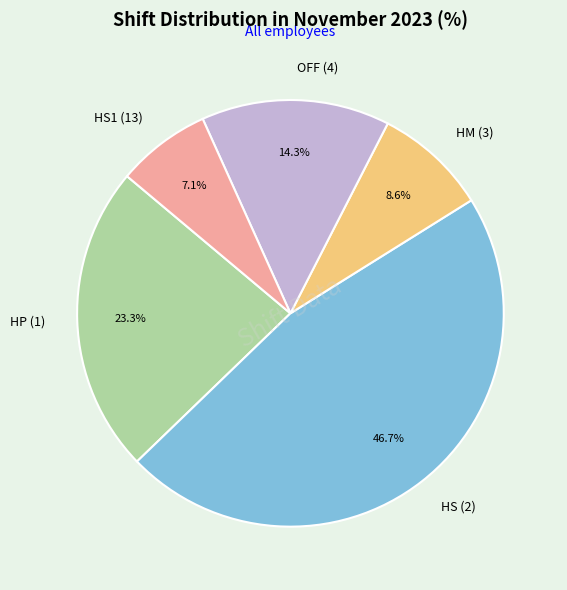

What is the largest slice in the pie chart?

HS (2)